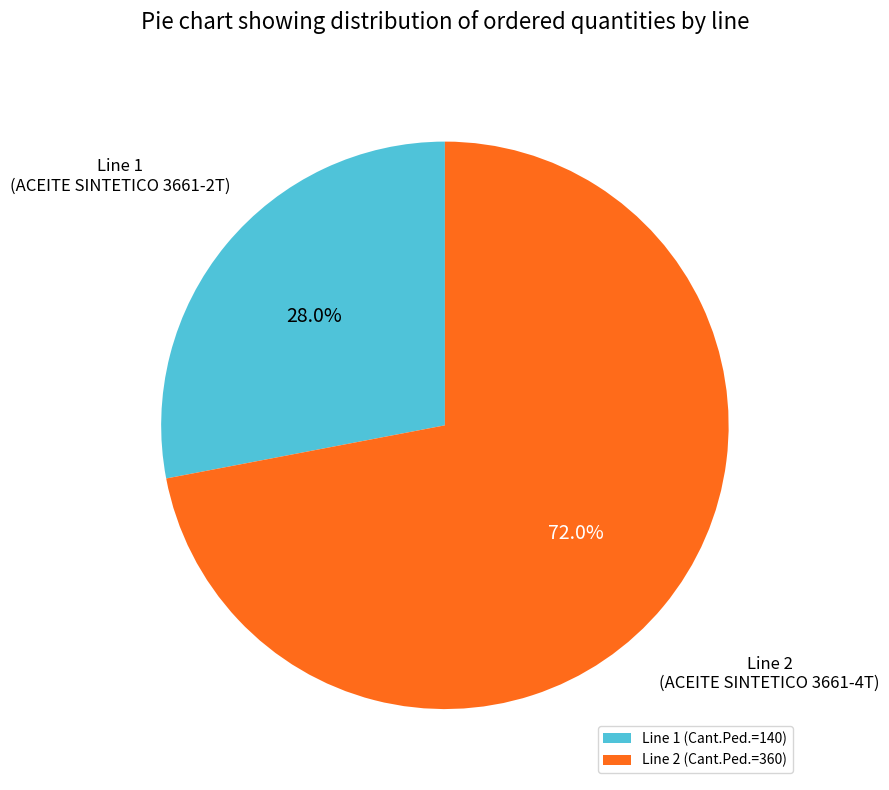

Rank the categories by value from highest to lowest.

Line 2 (Cant.Ped.=360), Line 1 (Cant.Ped.=140)